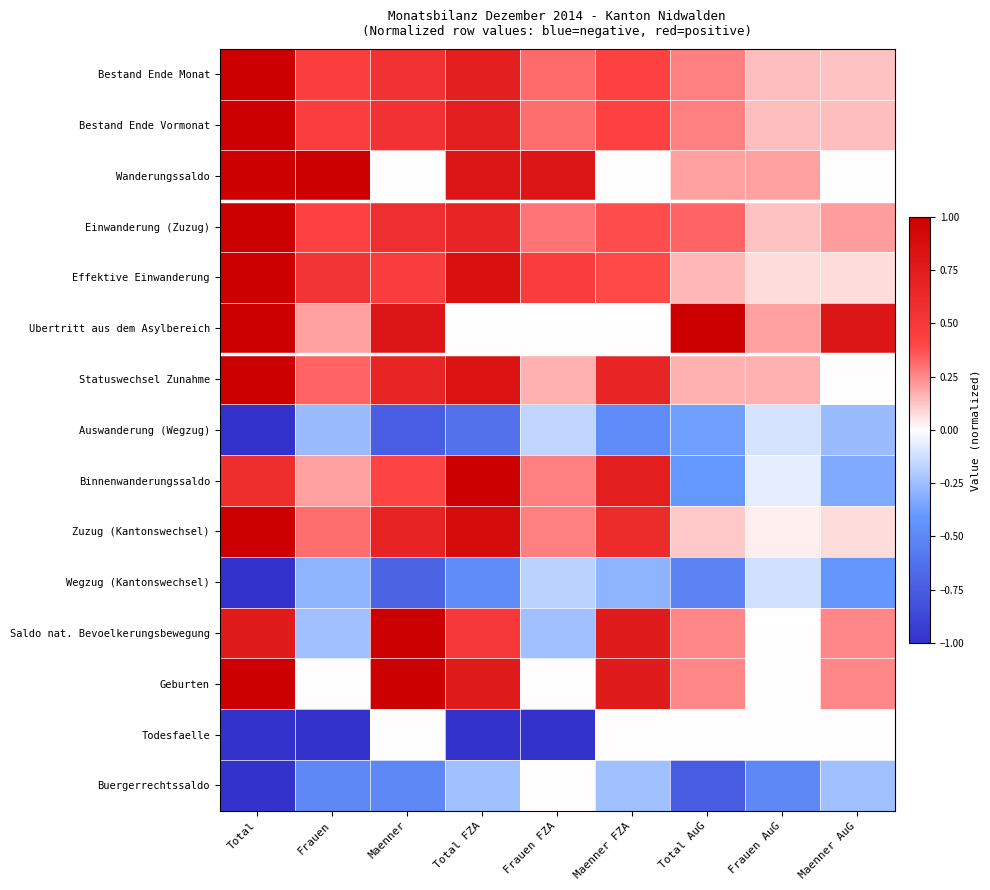

Count the number of data series in this chart.

15